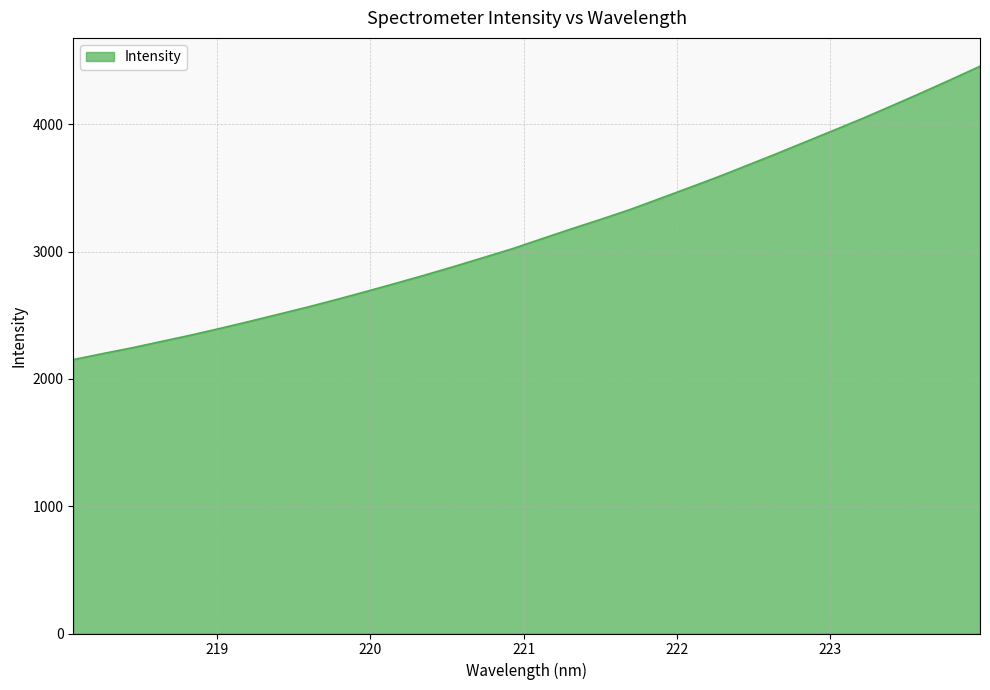

Reading left to right, list all the values displayed in this chart.

2151.3	2198.3	2243.6	2293.3	2342.8	2395.7	2450.5	2507.0	2563.9	2623.7	2686.1	2749.6	2814.7	2882.2	2951.7	3022.1	3099.6	3176.8	3251.0	3328.0	3412.4	3497.6	3583.5	3674.0	3765.3	3859.1	3952.8	4047.4	4146.7	4247.5	4350.2	4455.3